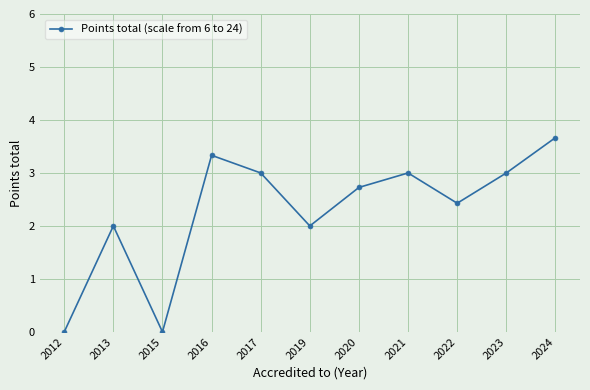

Is it true that the value at 2022 is 1.4?

False